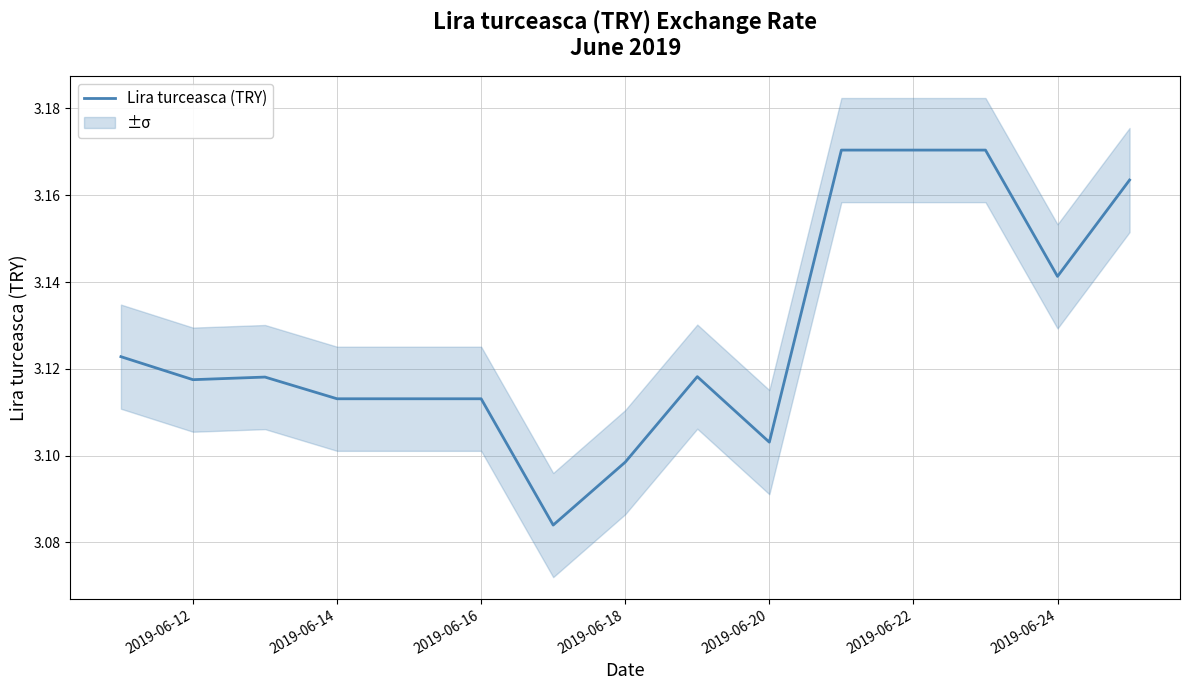

Does the chart display data point markers on the line(s)?

No